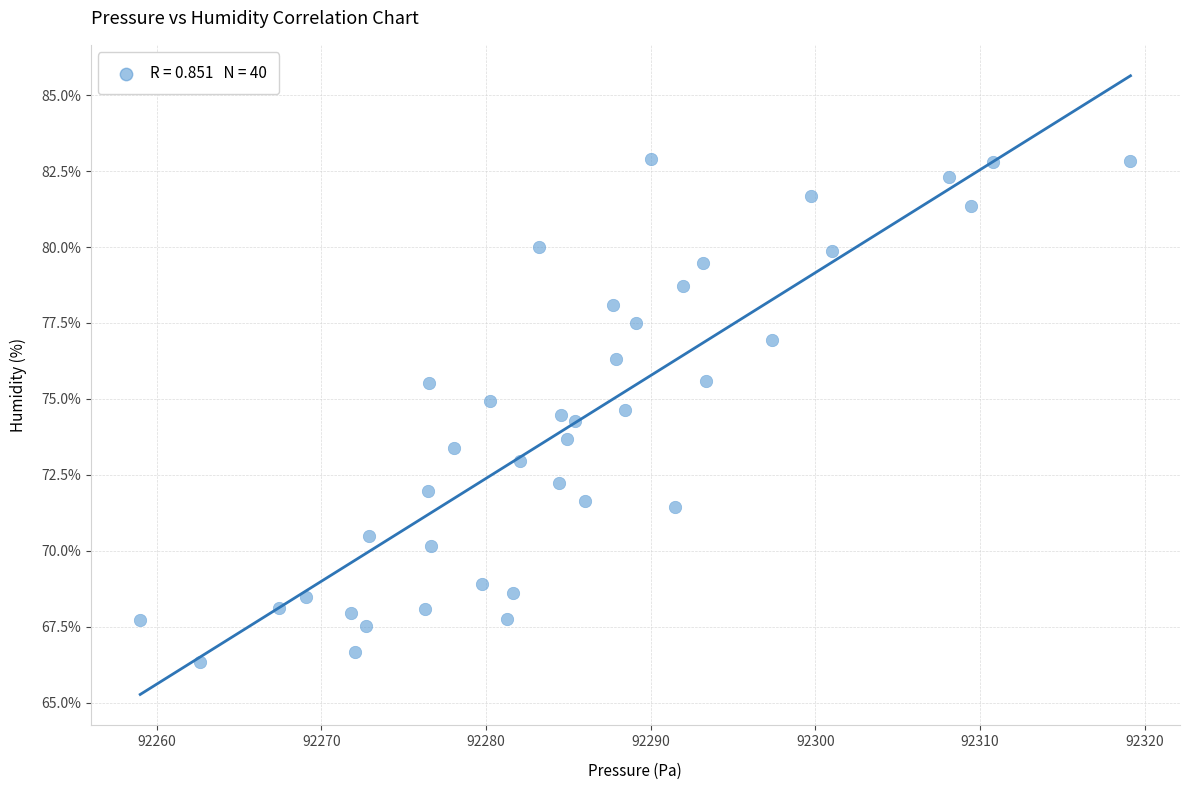

What is the range of Y values (max minus min)?

16.6